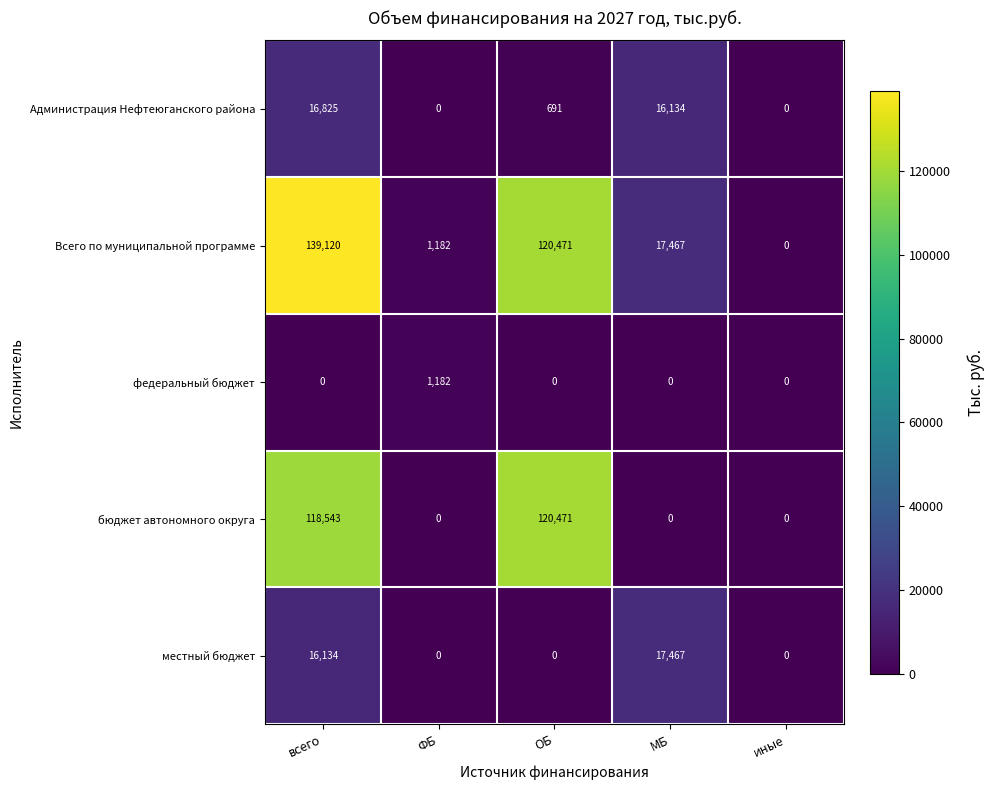

Which series has the widest spread of values?

Всего по муниципальной программе